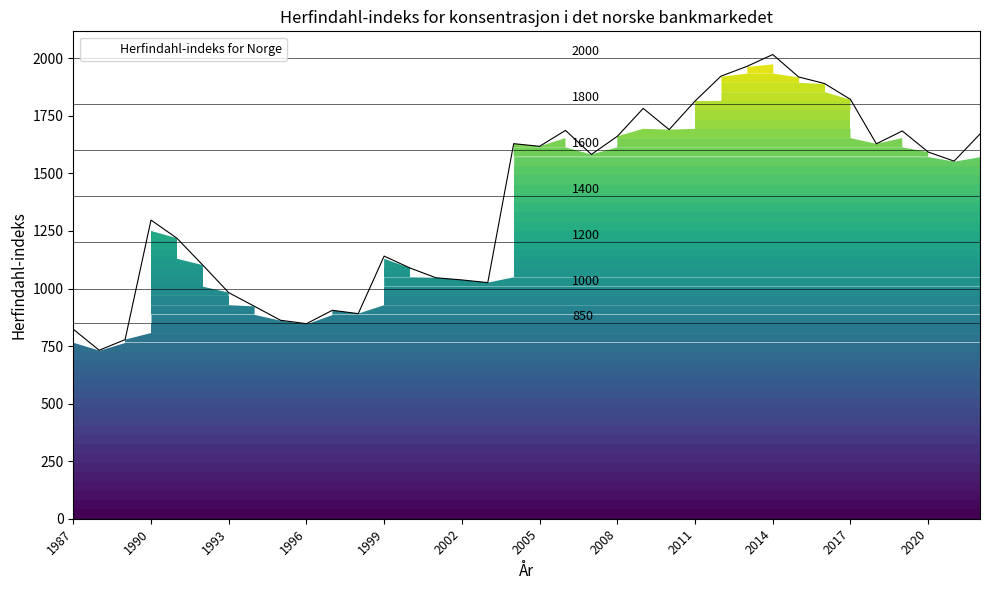

What is the difference between the maximum and minimum values?

1284.6